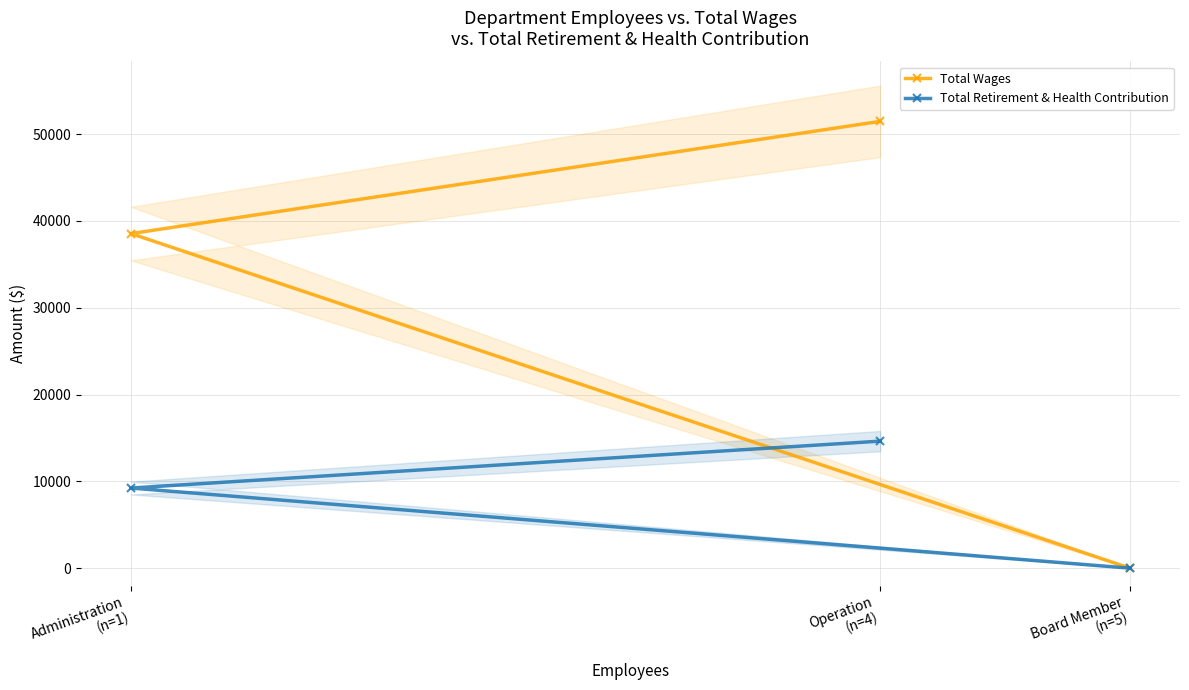

Is it true that Total Retirement & Health Contribution equals 9230 at Administration
(n=1)?

True